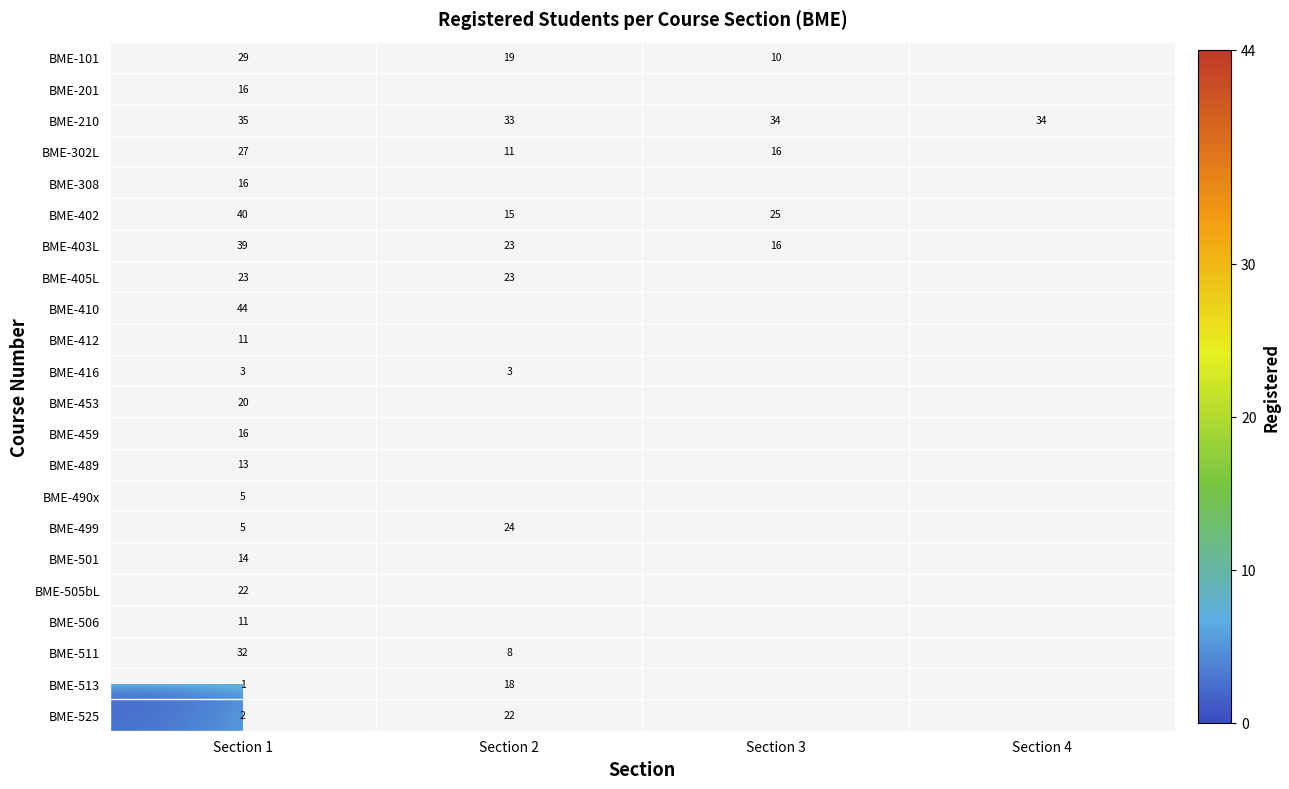

The BME-453 series shows 35.4 at Section 1. True or false?

False